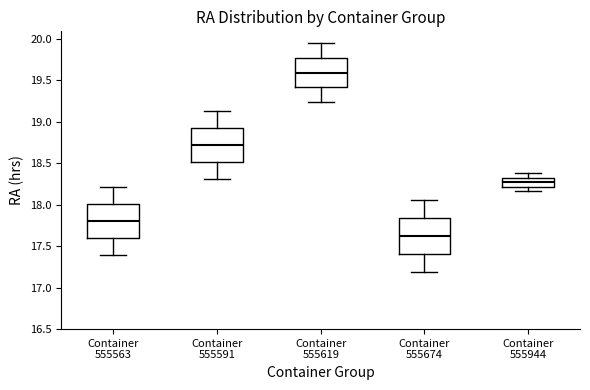

Where does the lower whisker of the box for Container 555944 end on the y-axis? The values are not printed on the chart, so give them approximately, as read against the axis.

18.15